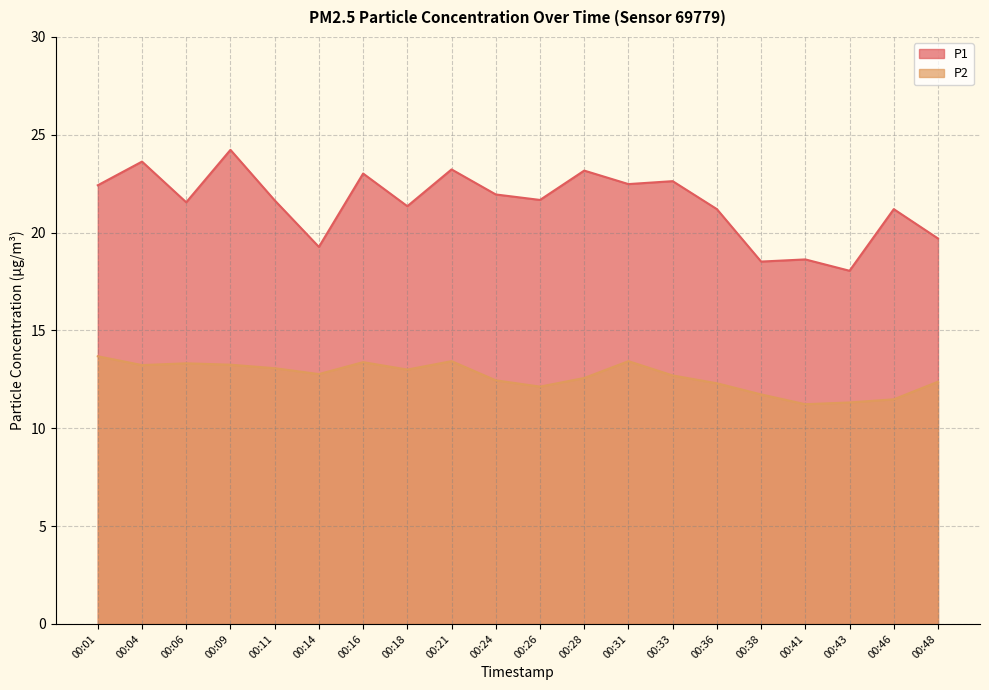

Where is P1 nearest to the value 21?

00:36